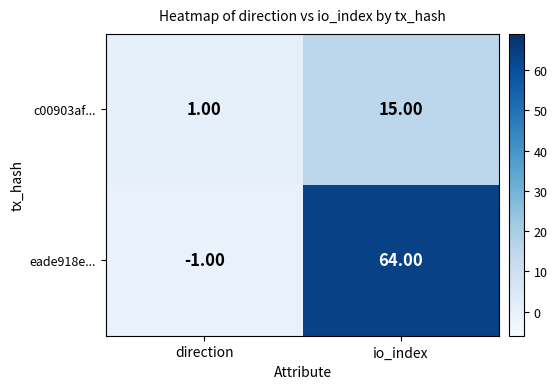

What is the average value of the c00903af... series?

8